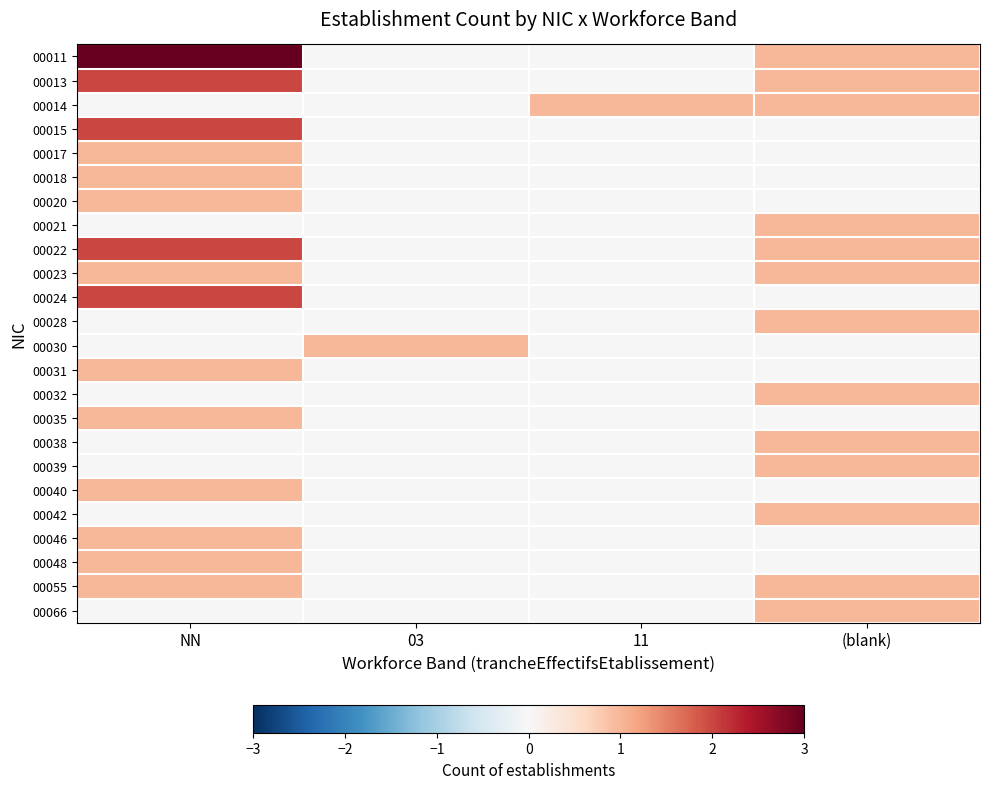

What is the total value across all series at 03?

1